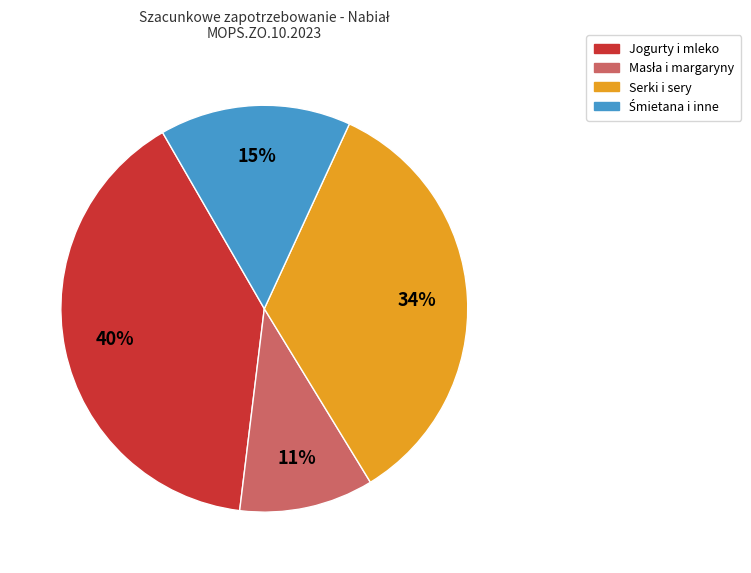

Is there any slice that represents more than half of the pie?

No